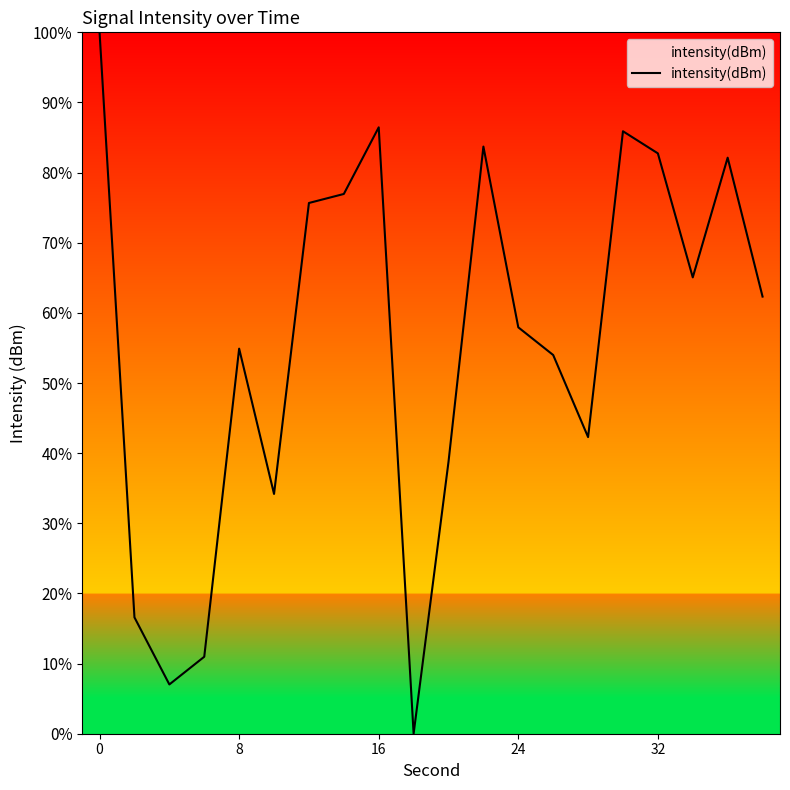

Does the chart have visible grid lines?

No